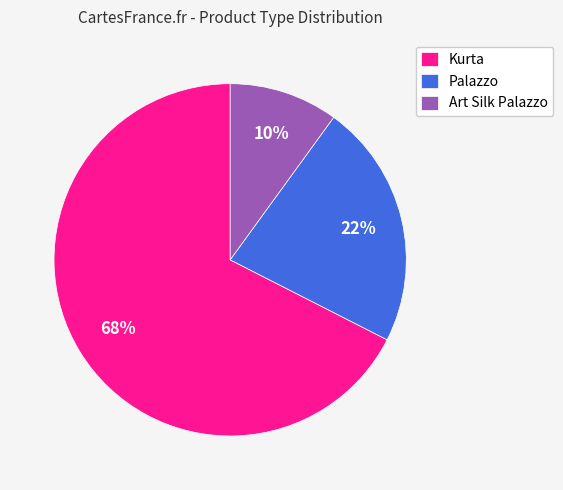

Which has a higher value, Art Silk Palazzo or Palazzo?

Palazzo